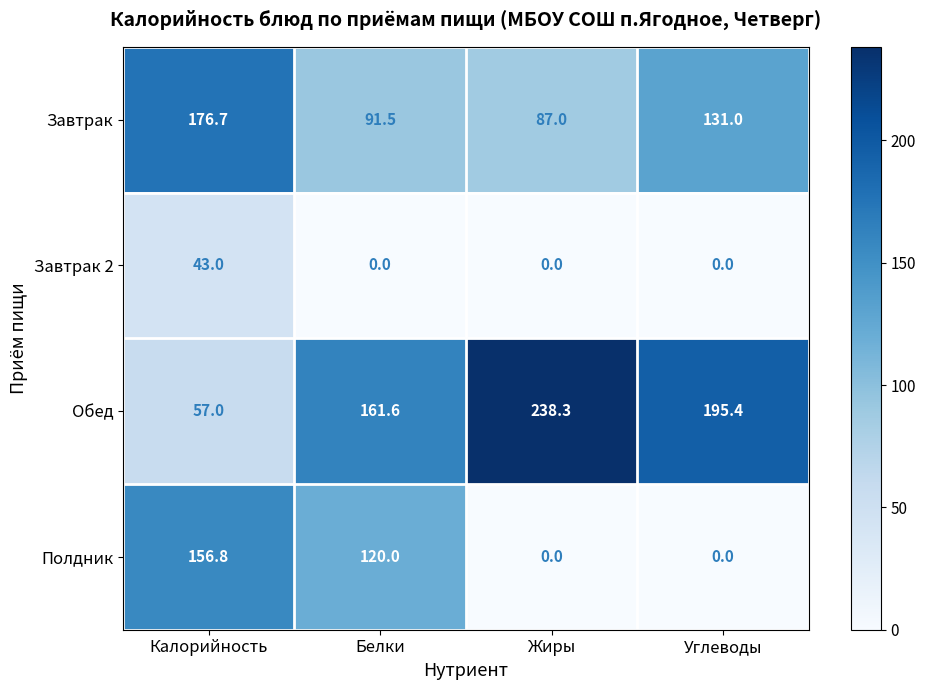

What is the greatest value displayed?

238.3